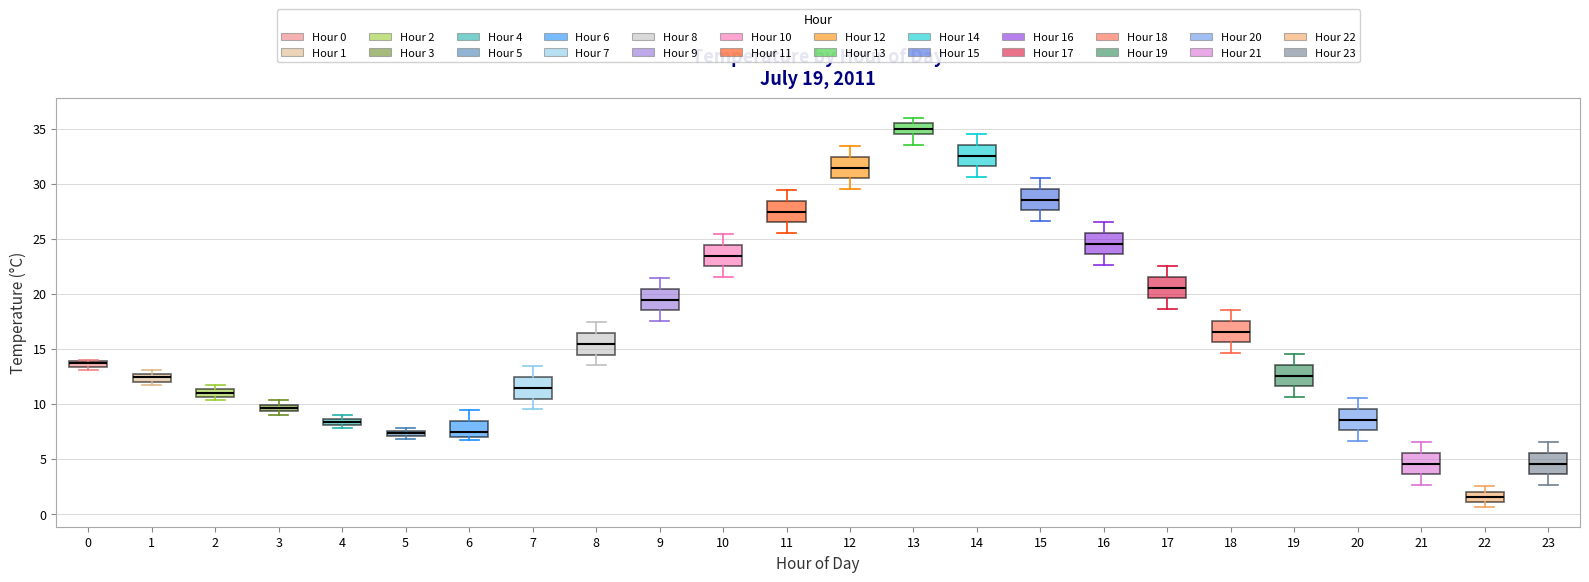

Which box has the lowest median line?

22